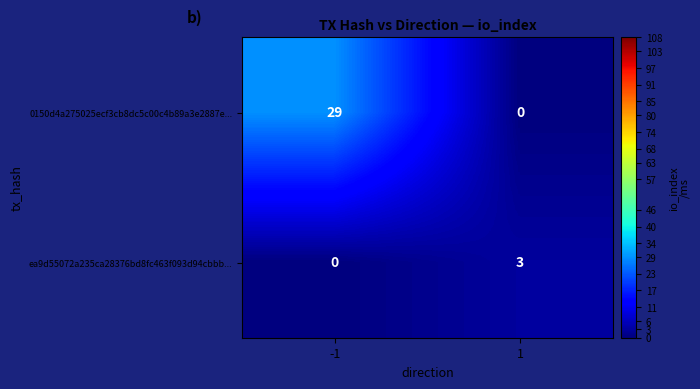

What value does the 0150d4a275025ecf3cb8dc5c00c4b89a3e2887e... series have at -1, to the nearest 10?

30